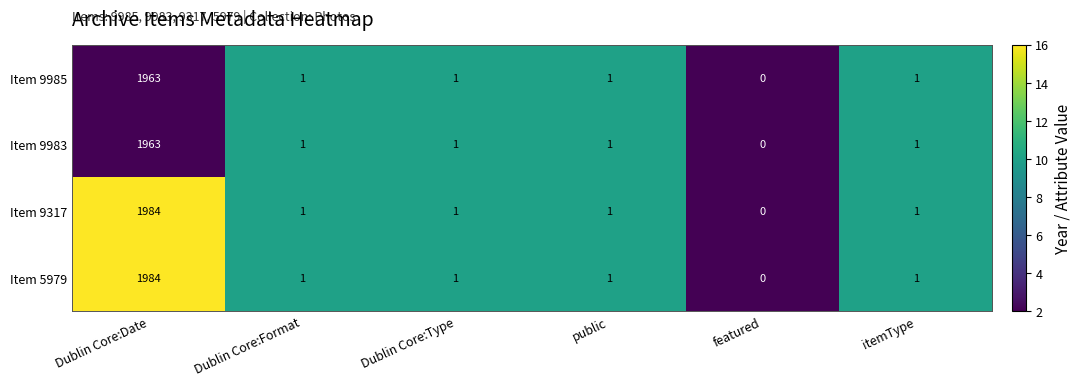

Reading right to left, list all the values displayed in this chart.

Item 9985: 1	0	1	1	1	1963
Item 9983: 1	0	1	1	1	1963
Item 9317: 1	0	1	1	1	1984
Item 5979: 1	0	1	1	1	1984